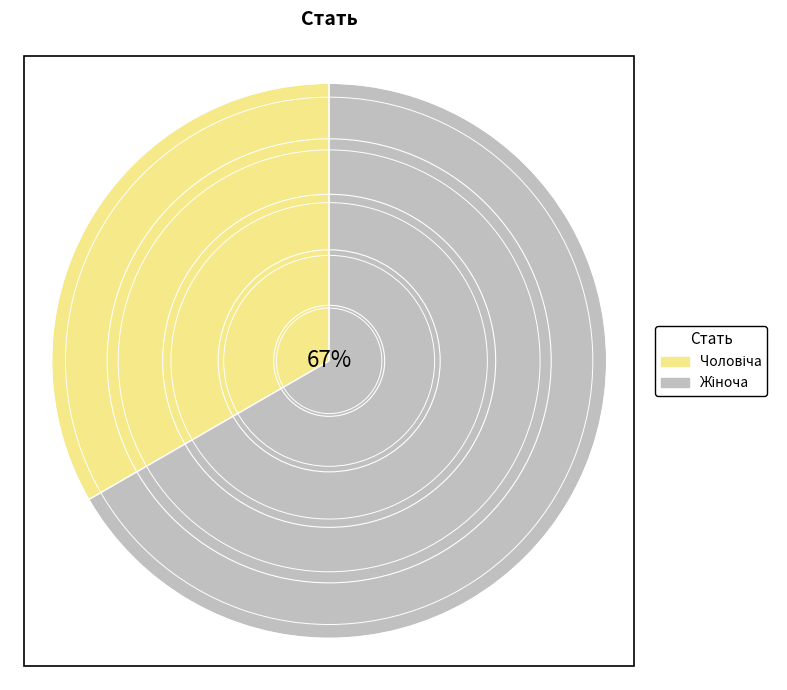

Is there a majority slice in this chart?

Yes